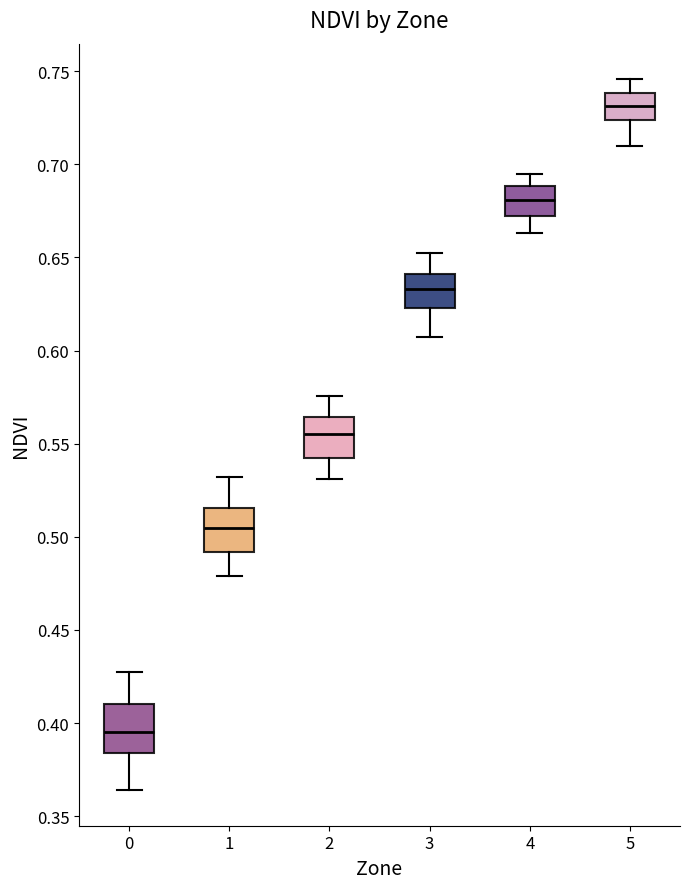

Which box has the lowest median line?

0